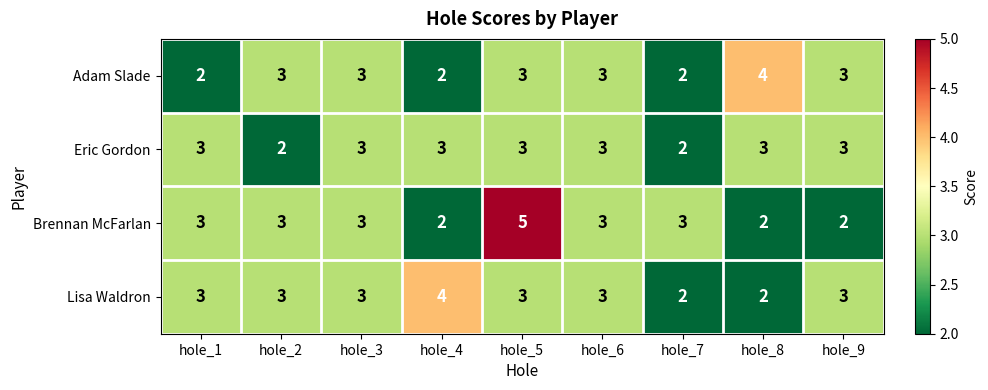

Read the Brennan McFarlan value at hole_6.

3